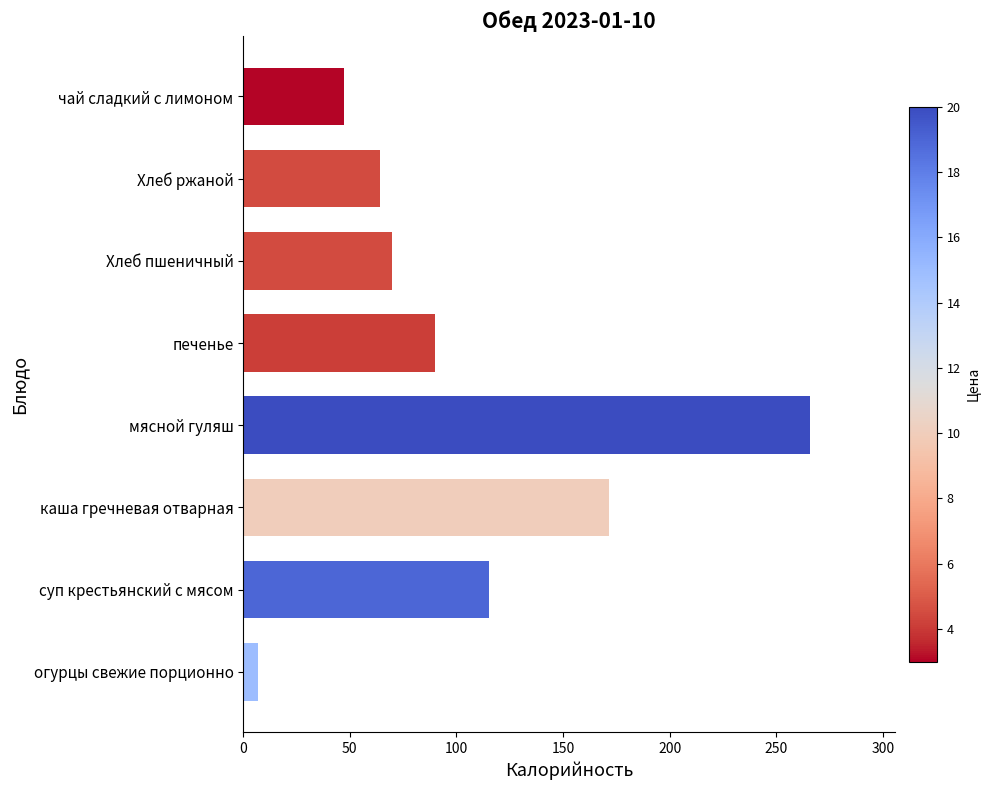

What is the change in value from мясной гуляш to печенье?

-176.0